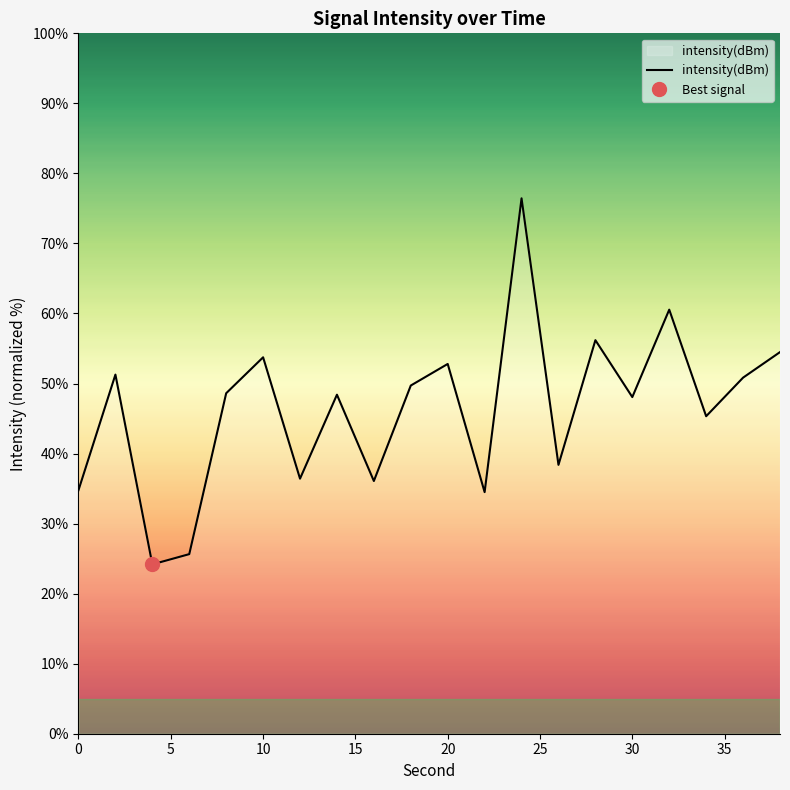

True or false: intensity(dBm) has a value of 34.8 at 0.

True